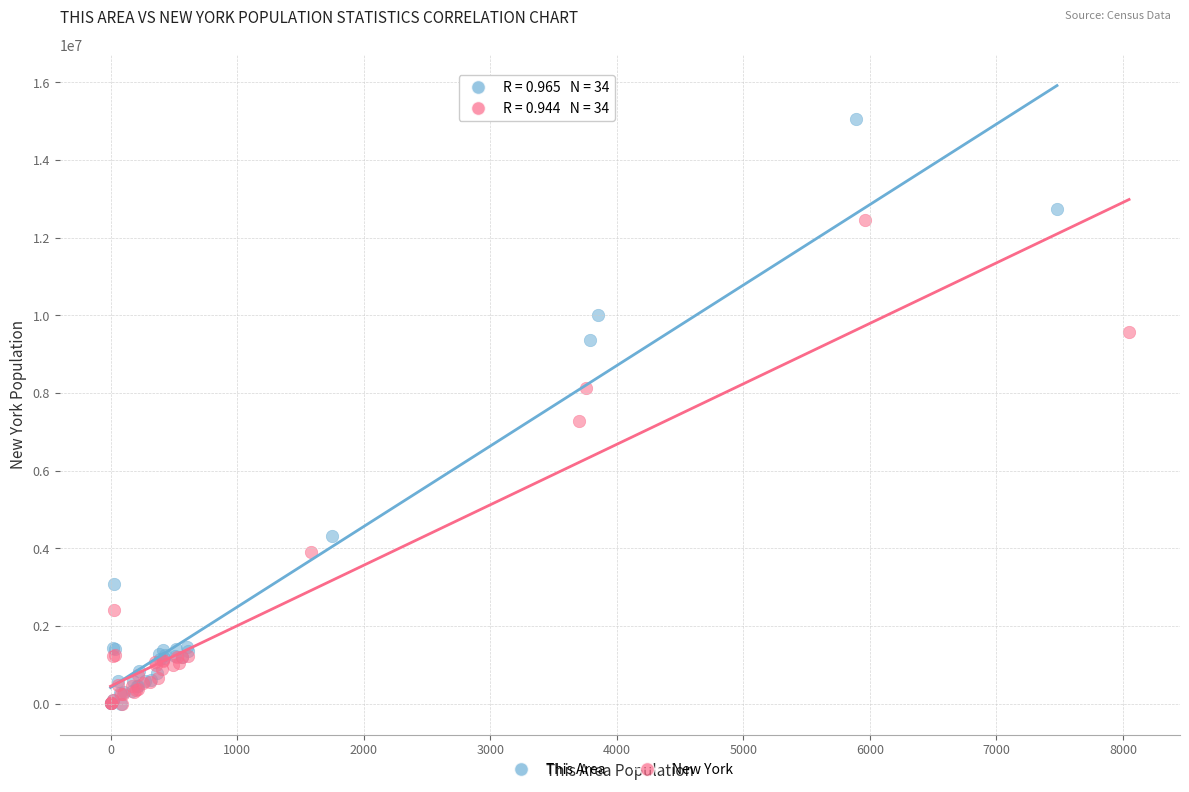

Which series has the largest Y range (max minus min)?

This Area